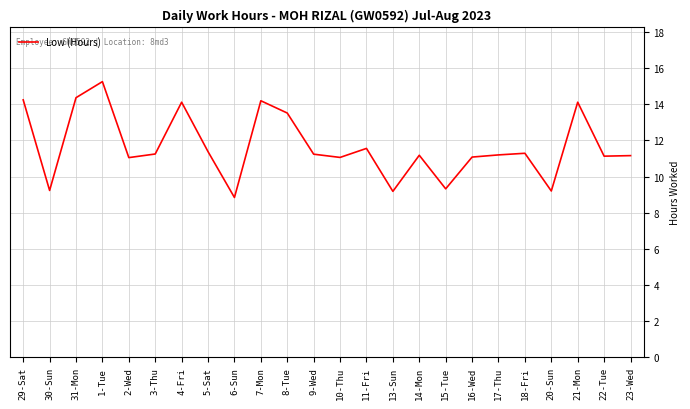

Between 29-Sat and 16-Wed, which is larger?

29-Sat